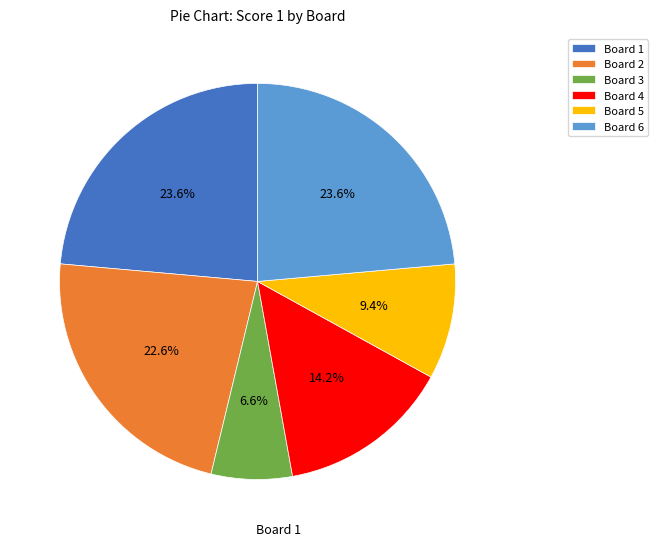

To the nearest percent, what is the difference between the largest and smallest slice percentages?

17%